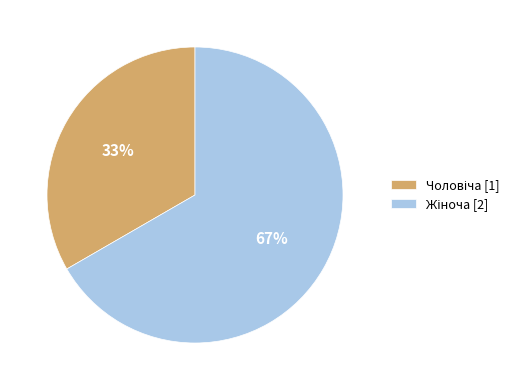

Is there any slice that represents more than half of the pie?

Yes